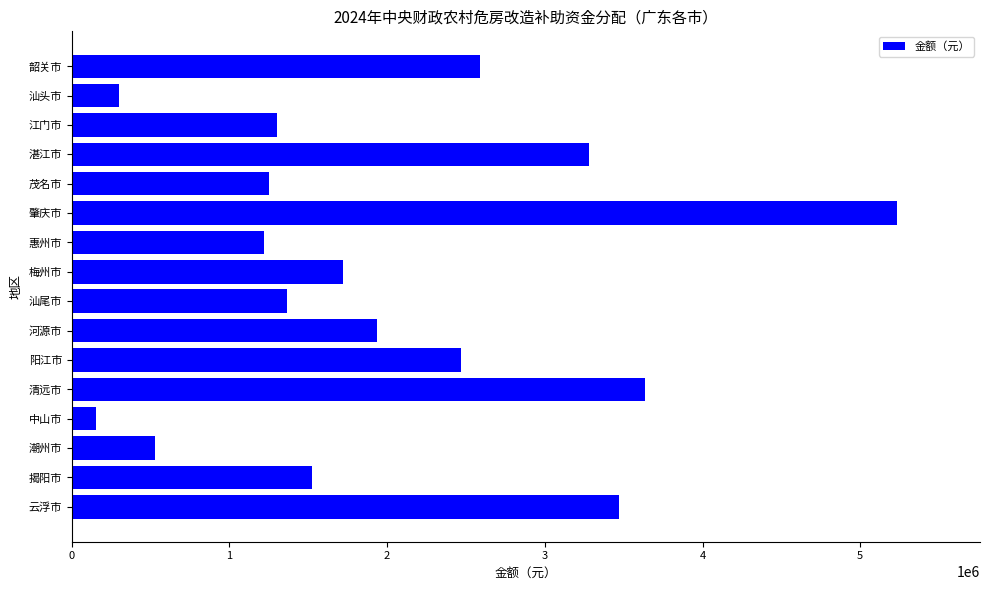

Reading bottom to top, list all the values displayed in this chart.

云浮市=3471500	揭阳市=1521500	潮州市=528000	中山市=155000	清远市=3634000	阳江市=2468000	河源市=1937500	汕尾市=1366500	梅州市=1721500	惠州市=1221500	肇庆市=5235500	茂名市=1250000	湛江市=3279500	江门市=1301000	汕头市=299500	韶关市=2589500